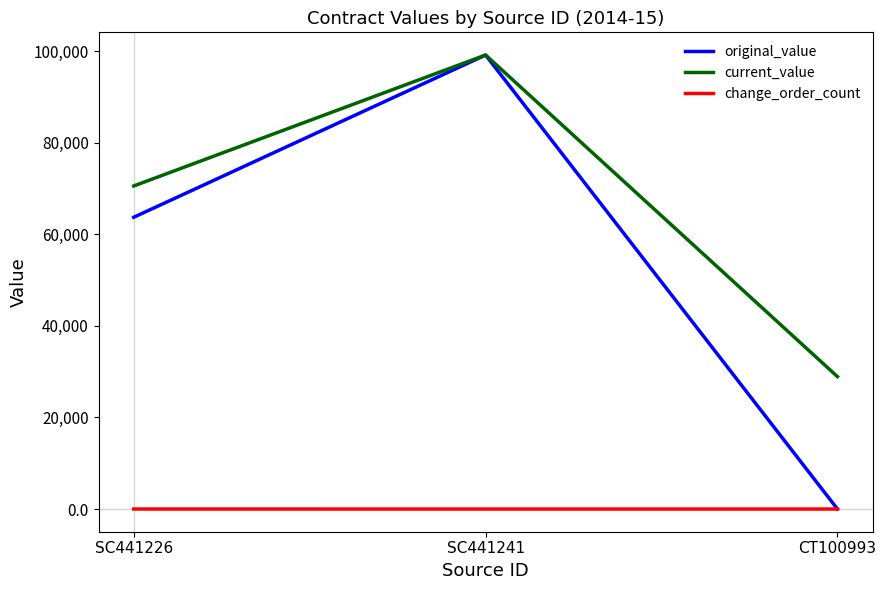

List the labels in order of original_value value, largest first.

SC441241, SC441226, CT100993